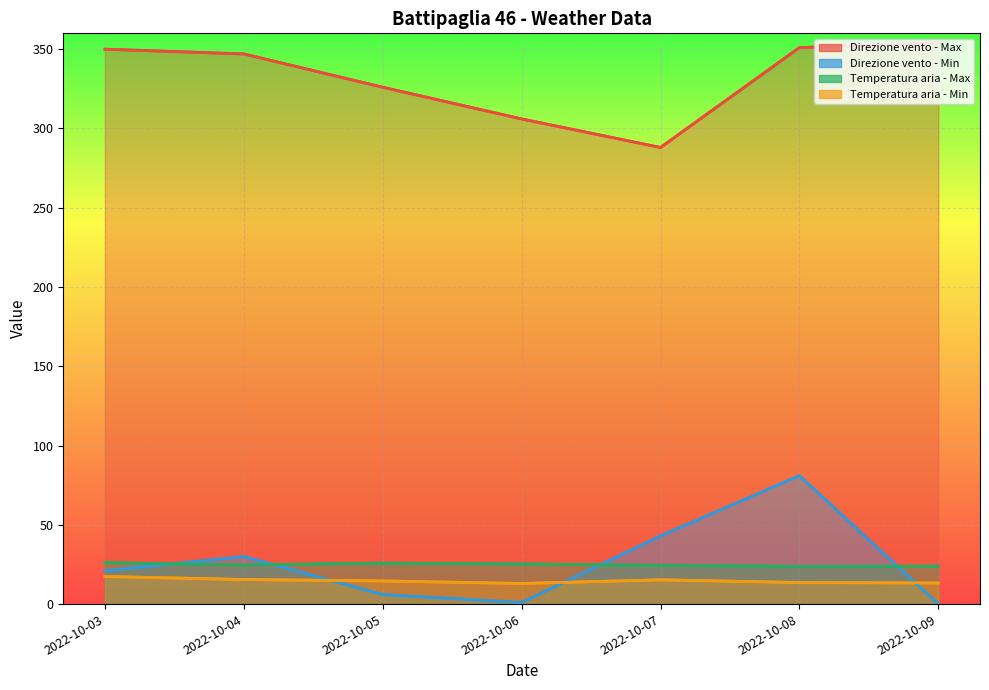

True or false: Temperatura aria - Min and Direzione vento - Max intersect in this chart.

False